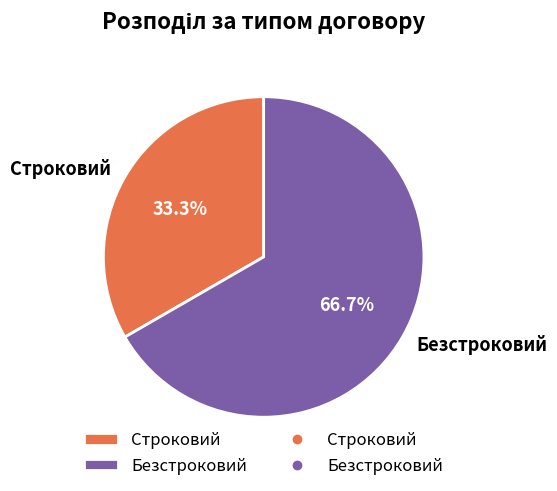

The Строковий slice represents 46% of the pie. True or false?

False